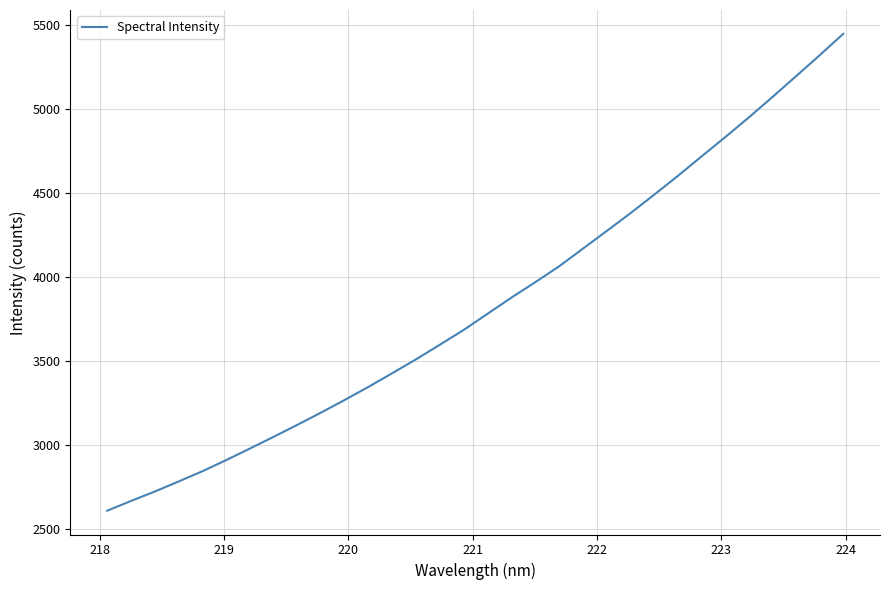

What is the maximum value shown in the chart?

5445.7